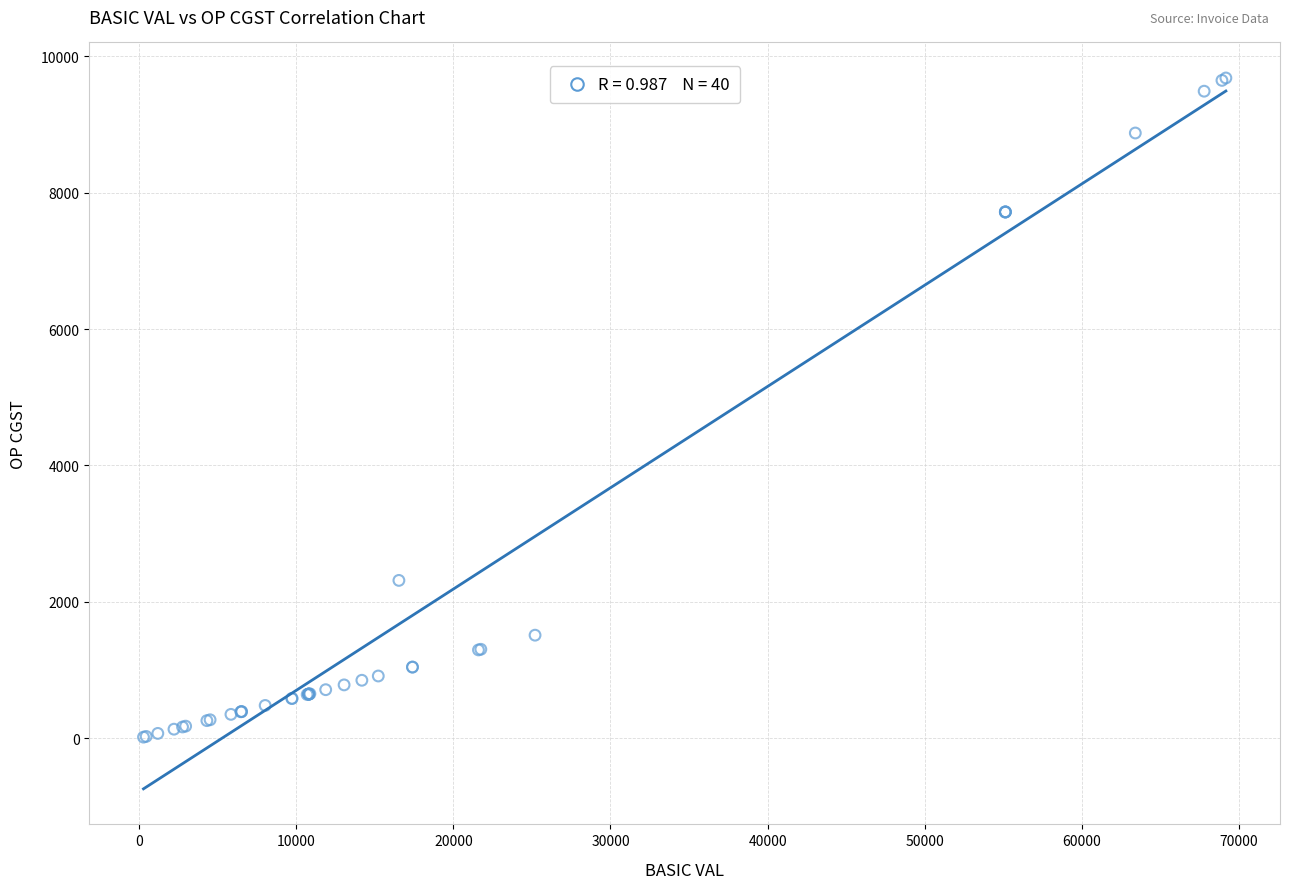

What Y value in the scatter plot is closest to 4849?

2315.2